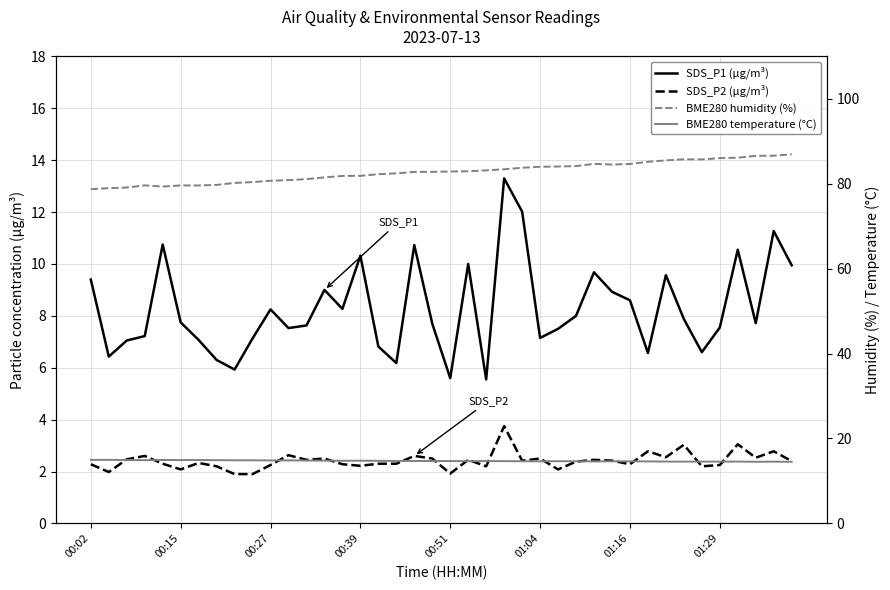

How many lines are shown in the chart?

4